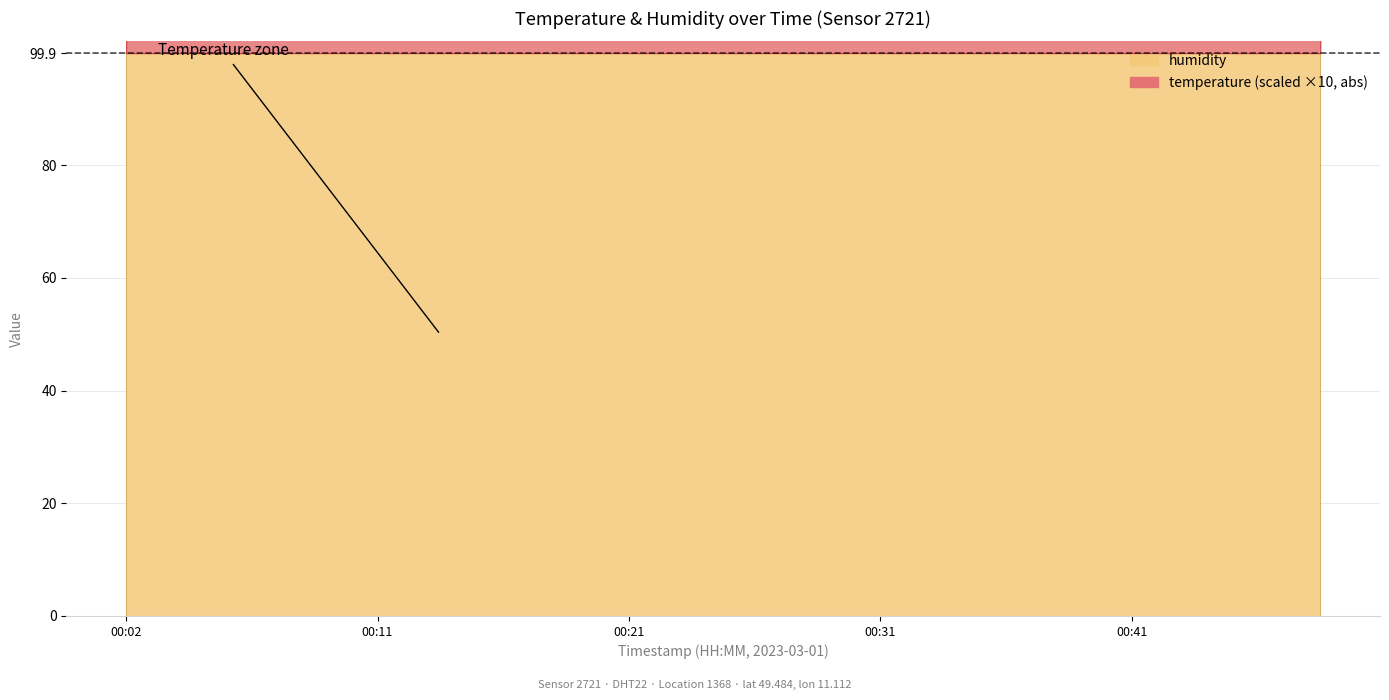

What is the lowest value of the humidity series?

99.9